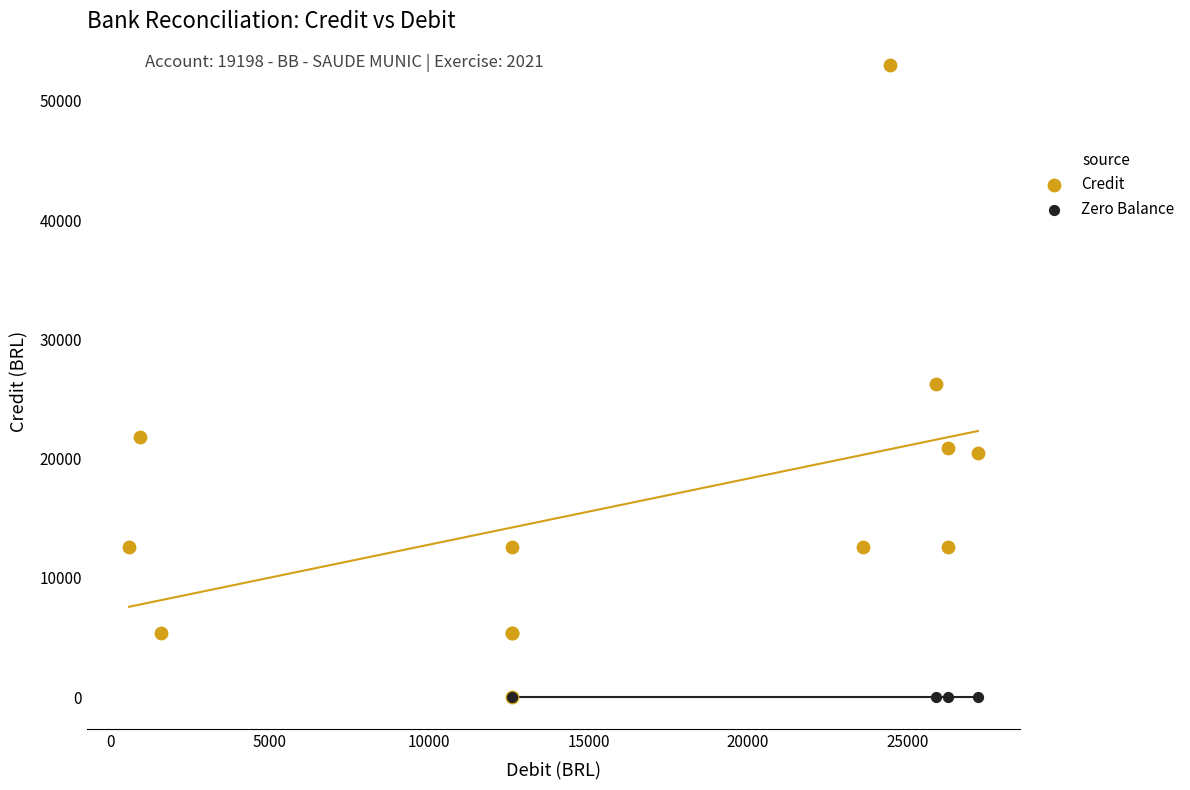

Which series reaches the maximum Y coordinate?

Credit